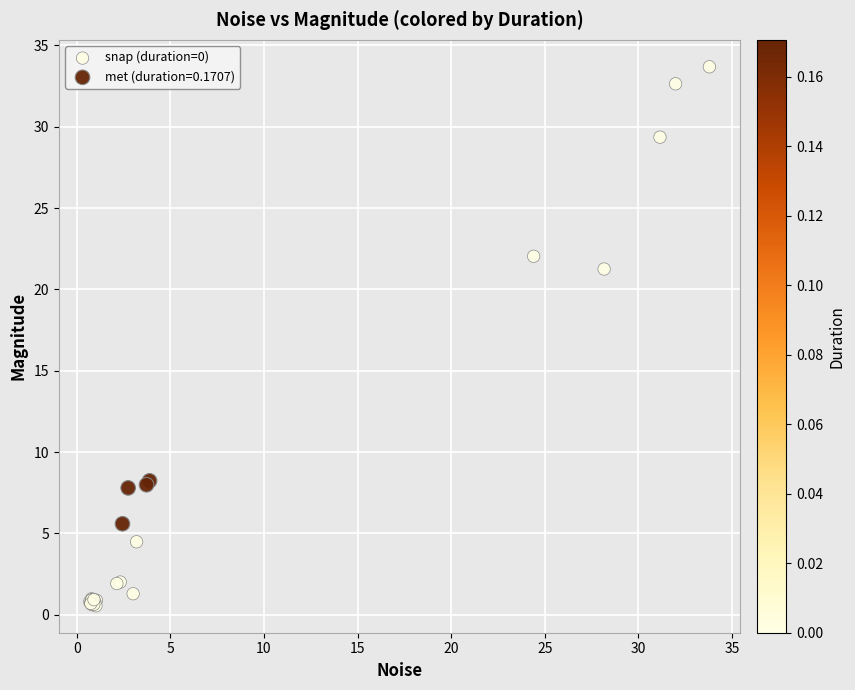

Which series contains the lowest Y value?

snap (duration=0)